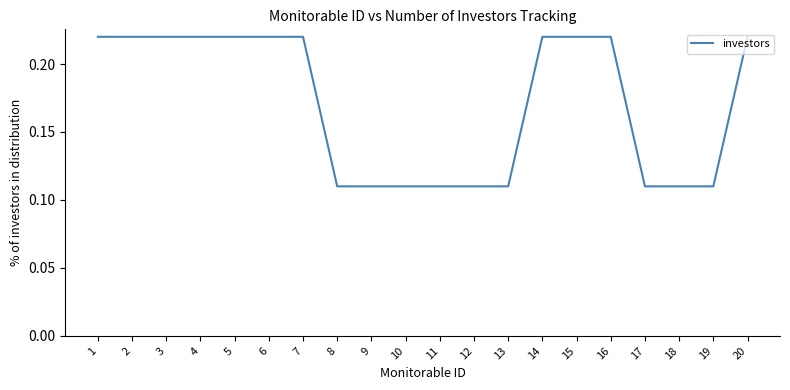

What is the change in value from 19 to 20?

+0.1